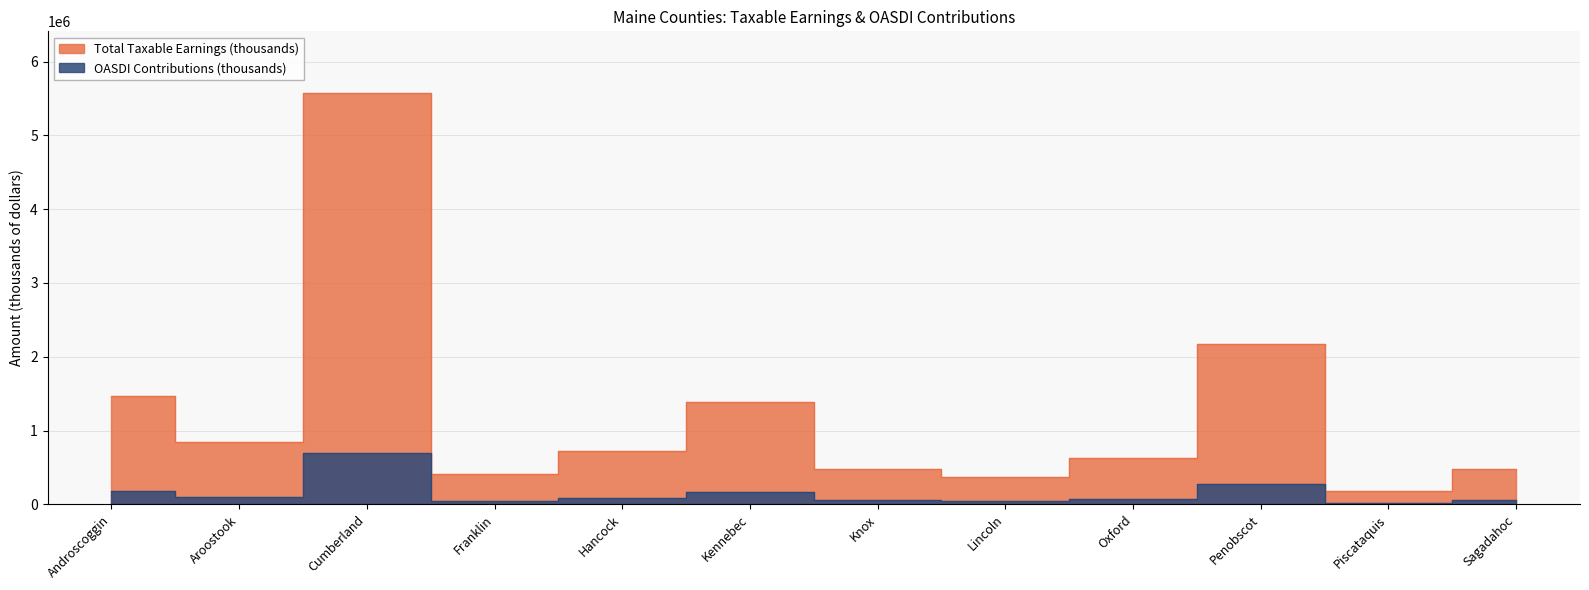

What is the spread (max minus min) of values at Kennebec?

1215005